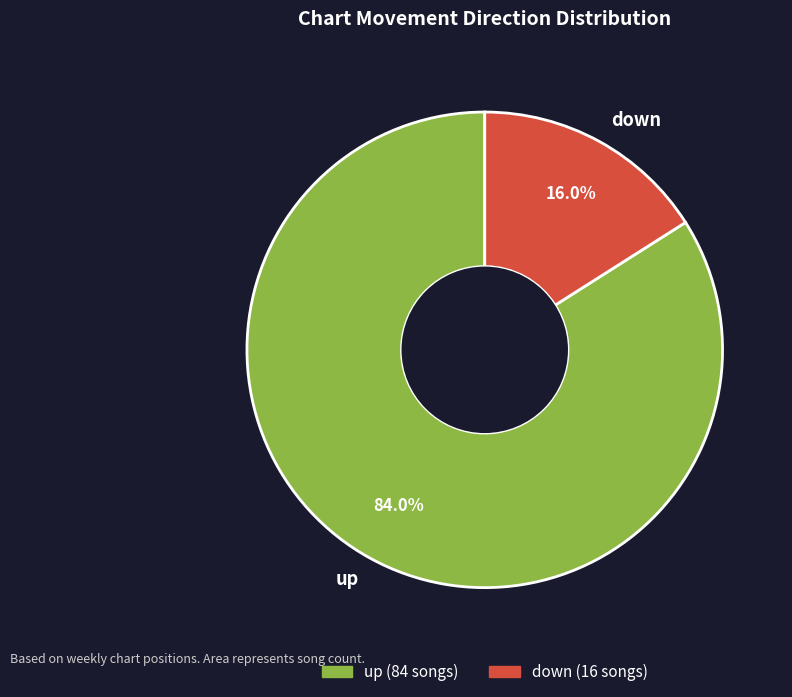

To the nearest percent, what portion does up represent?

84%